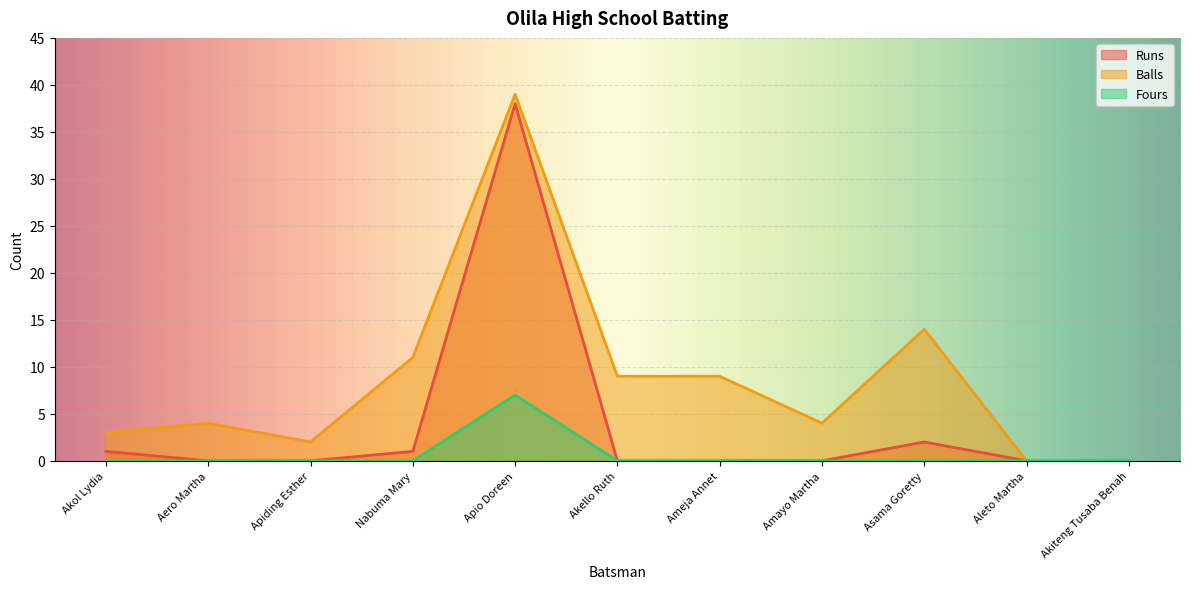

How many lines are shown in the chart?

3